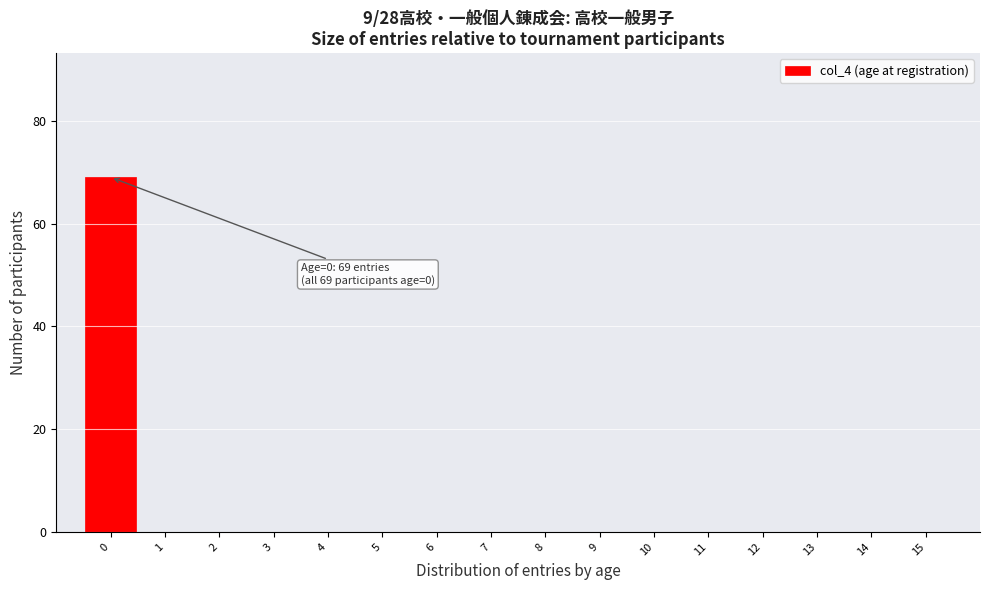

Reading left to right, what are all the values shown in this chart?

0=69	1=0	2=0	3=0	4=0	5=0	6=0	7=0	8=0	9=0	10=0	11=0	12=0	13=0	14=0	15=0